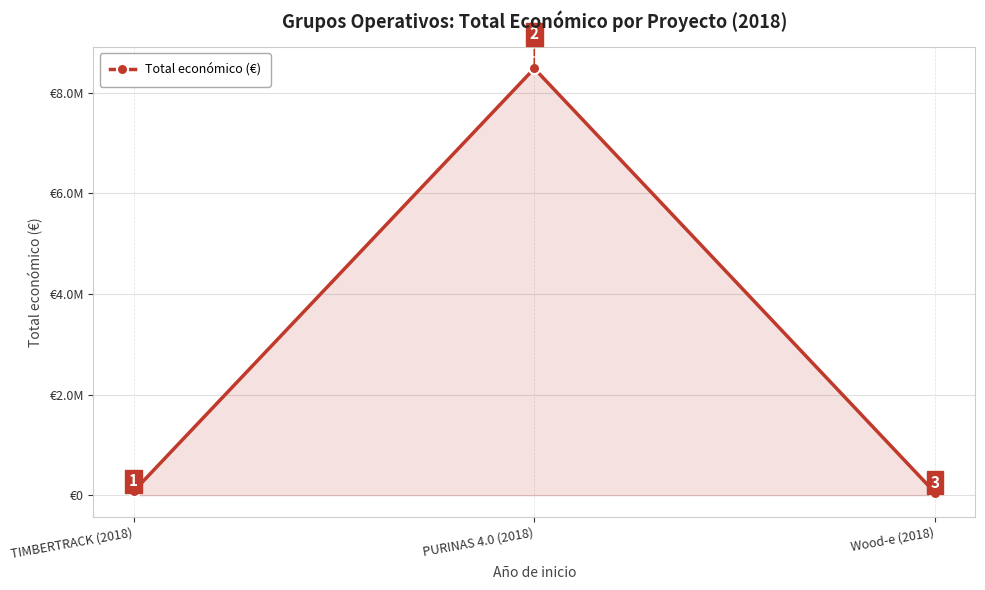

Does the chart display data point markers on the line(s)?

Yes